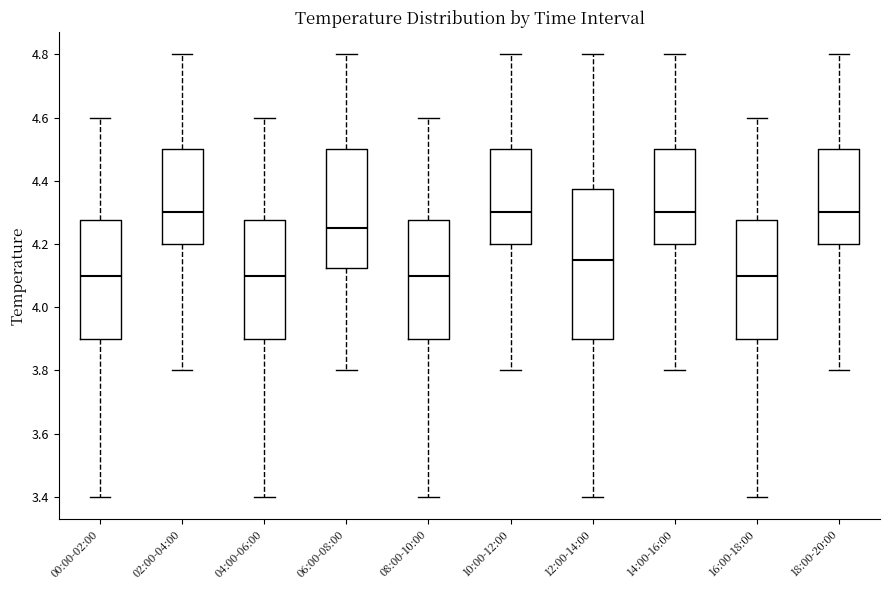

Which box is the tallest, from its lower edge to its upper edge?

12:00-14:00